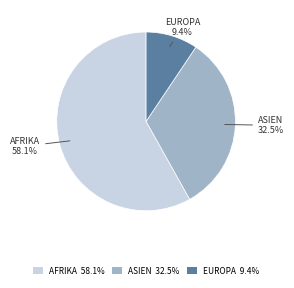

Rank the categories by value from highest to lowest.

AFRIKA 58.1%, ASIEN 32.5%, EUROPA 9.4%